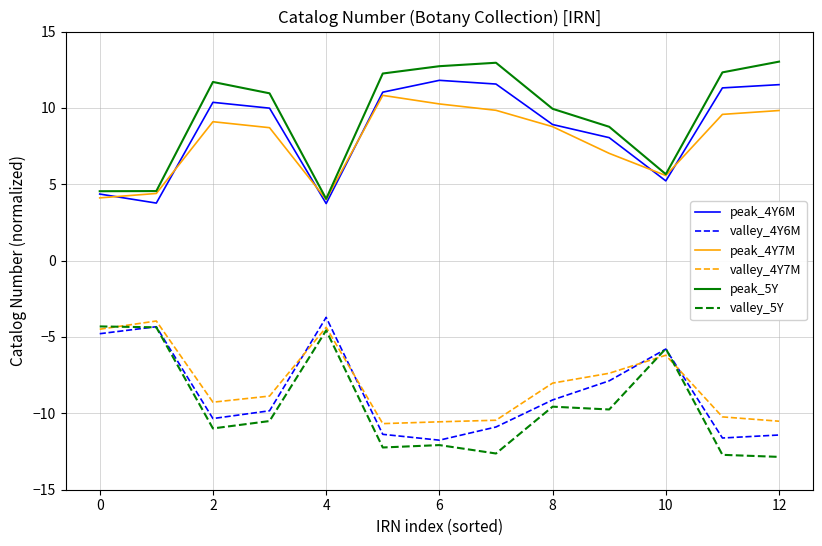

True or false: valley_5Y and peak_4Y6M intersect in this chart.

False